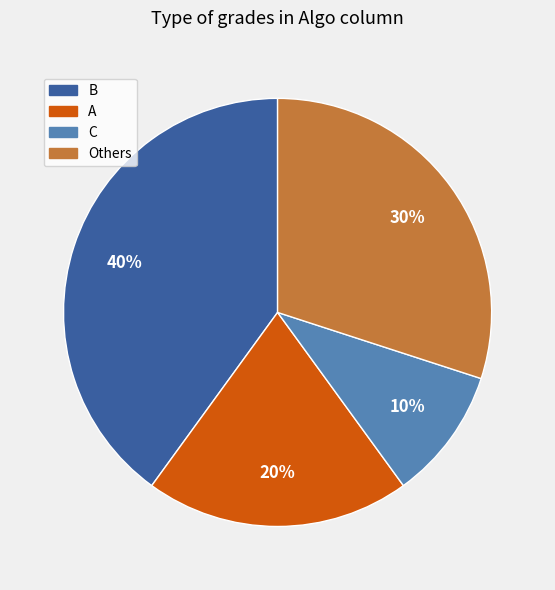

To the nearest percent, what is the average slice percentage?

25%